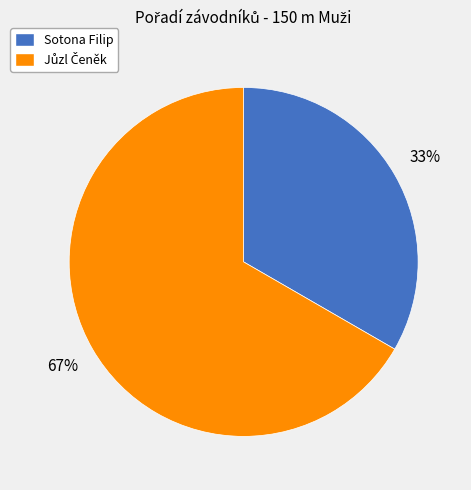

To the nearest percent, what portion does Sotona Filip represent?

33%